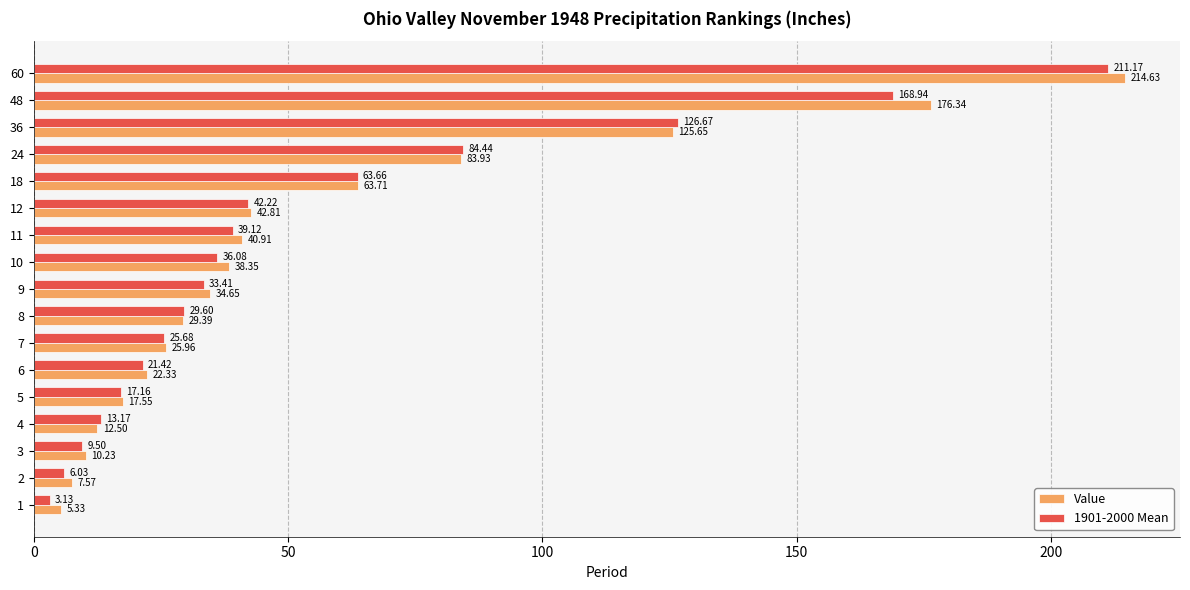

What are all the series names shown in the legend?

Value, 1901-2000 Mean